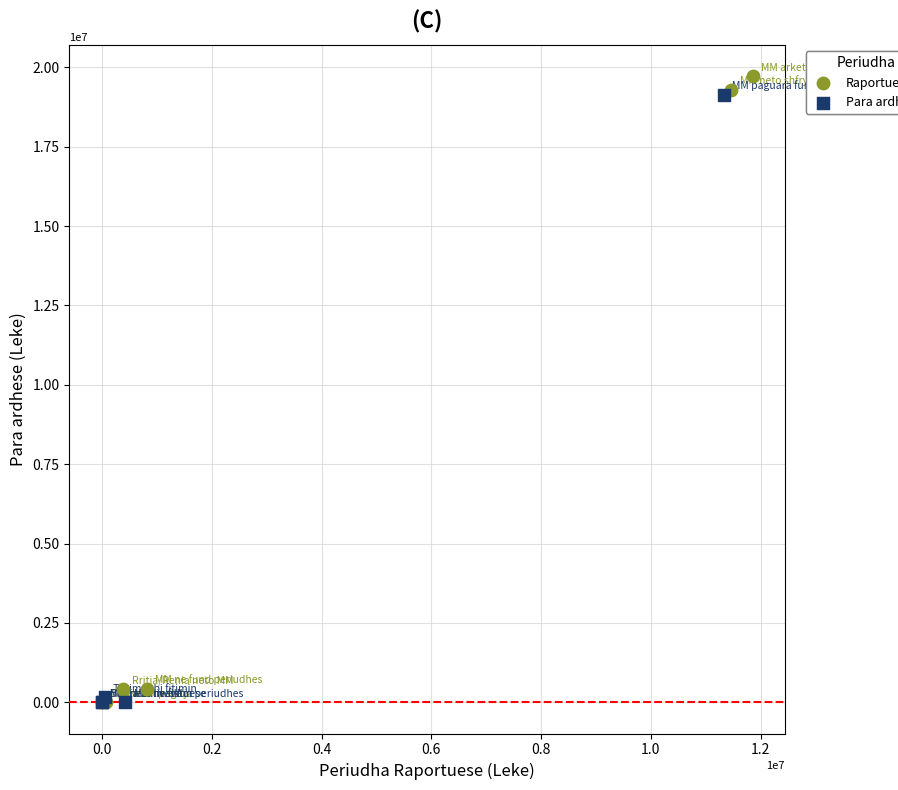

Which series reaches the maximum Y coordinate?

Raportuese